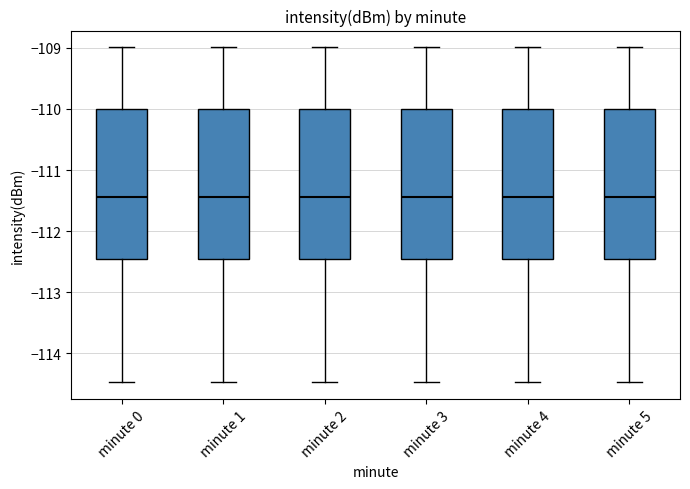

Reading left to right, read every box against the y-axis: the position of its median line, the range the box covers, and the ends of its whiskers. The values are not printed on the chart, so give them approximately, as read against the axis.

minute 0: median -111.4, box -112.5 to -110.0, whiskers -114.5 to -109.0
minute 1: median -111.4, box -112.5 to -110.0, whiskers -114.5 to -109.0
minute 2: median -111.4, box -112.5 to -110.0, whiskers -114.5 to -109.0
minute 3: median -111.4, box -112.5 to -110.0, whiskers -114.5 to -109.0
minute 4: median -111.4, box -112.5 to -110.0, whiskers -114.5 to -109.0
minute 5: median -111.4, box -112.5 to -110.0, whiskers -114.5 to -109.0